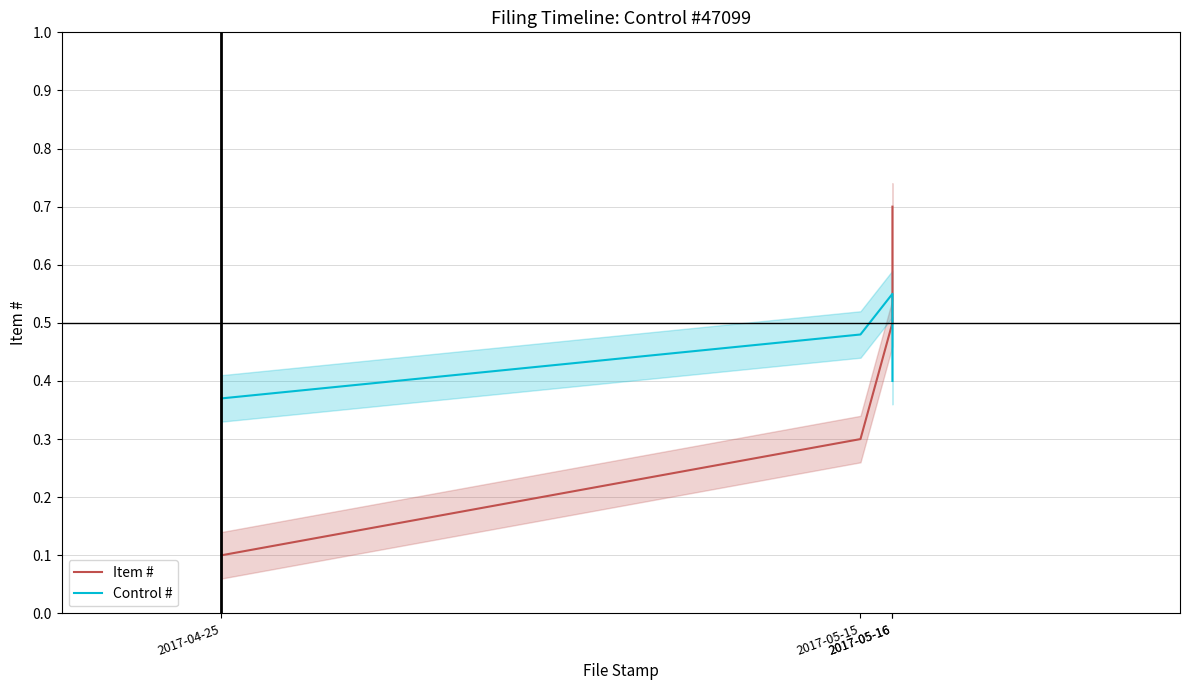

Which series has the largest range (max minus min)?

Item #